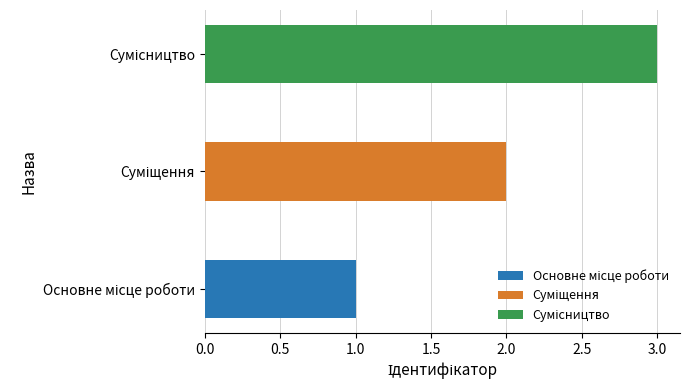

List the labels in order of value, smallest first.

Основне місце роботи, Суміщення, Сумісництво